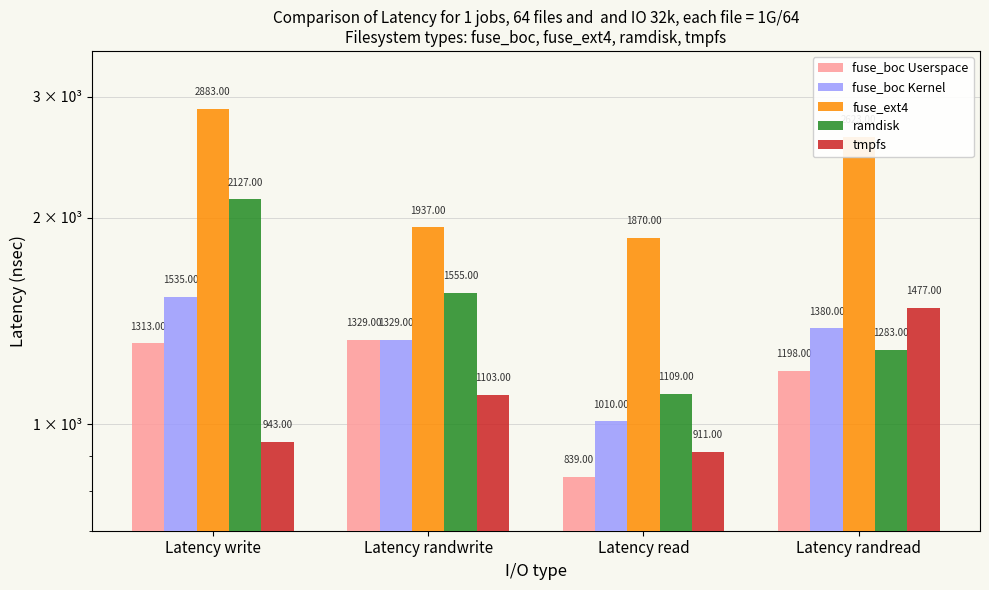

Which category has the lowest value across all series?

Latency read